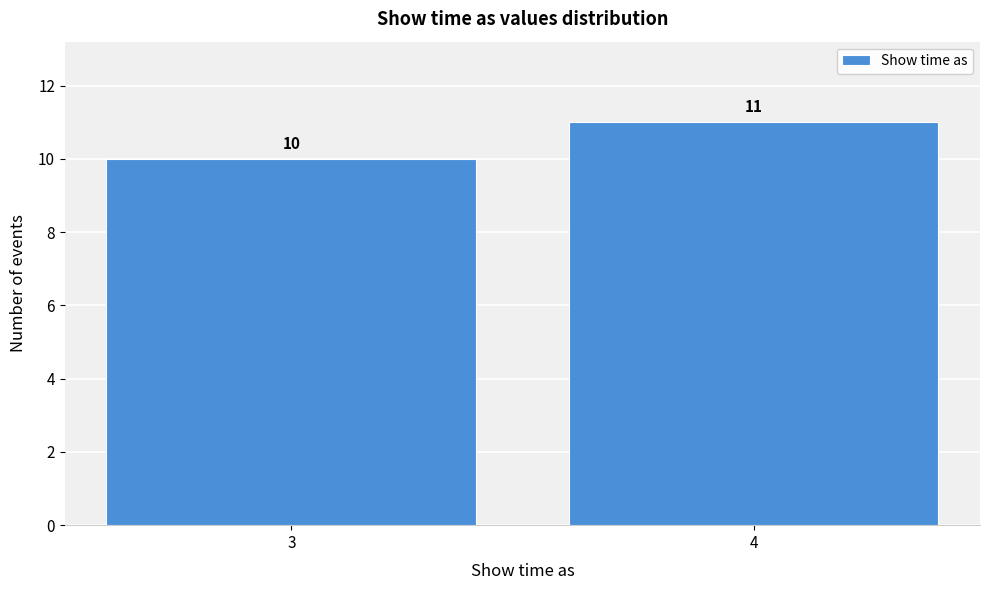

Reading right to left, list all the values displayed in this chart.

4=11	3=10